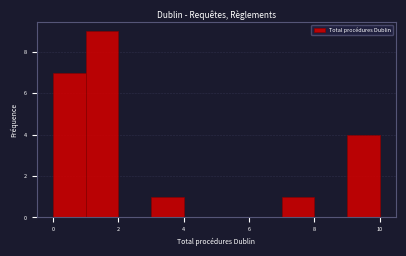

Reading left to right, transcribe this chart: for each bar, give the range it covers on the x-axis and its height. The values are not printed on the chart, so give them approximately, as read against the axis.

0 to 1: 7
1 to 2: 9
2 to 3: 0
3 to 4: 1
4 to 5: 0
5 to 6: 0
6 to 7: 0
7 to 8: 1
8 to 9: 0
9 to 10: 4